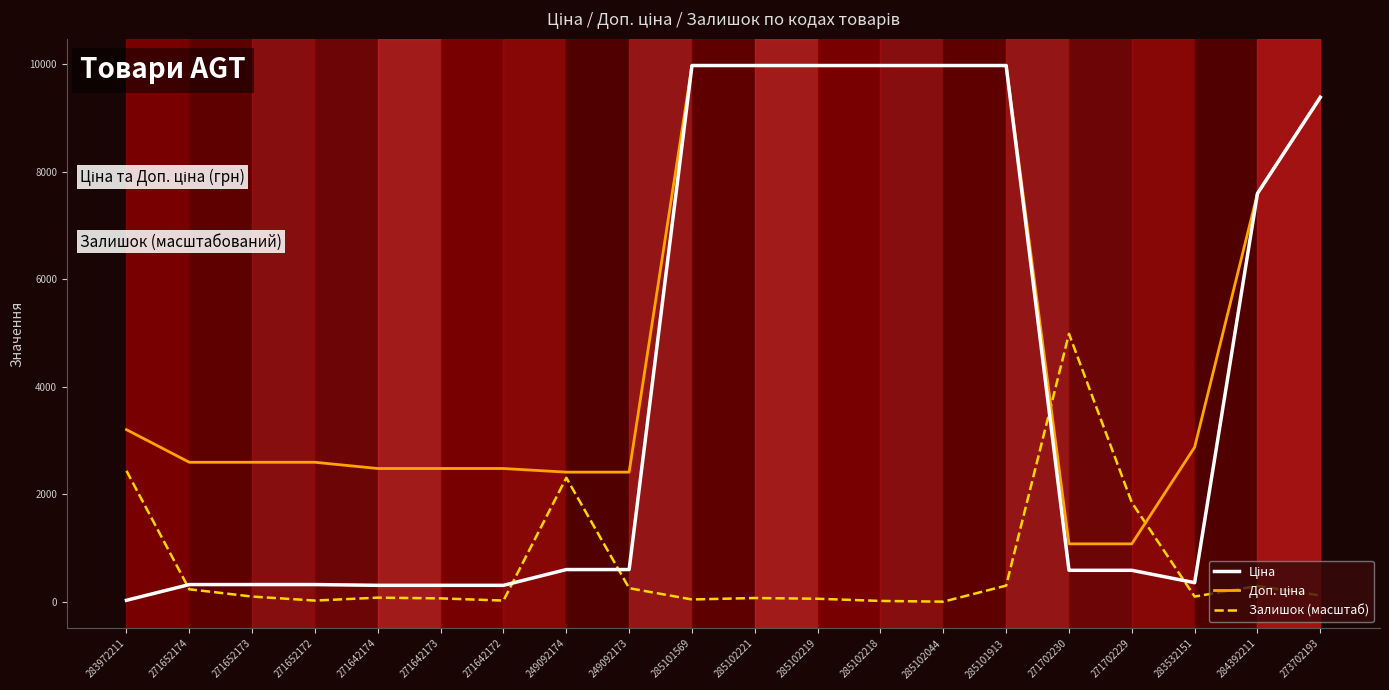

True or false: Залишок (масштаб) has a value of 2439.5 at 283972211.

True